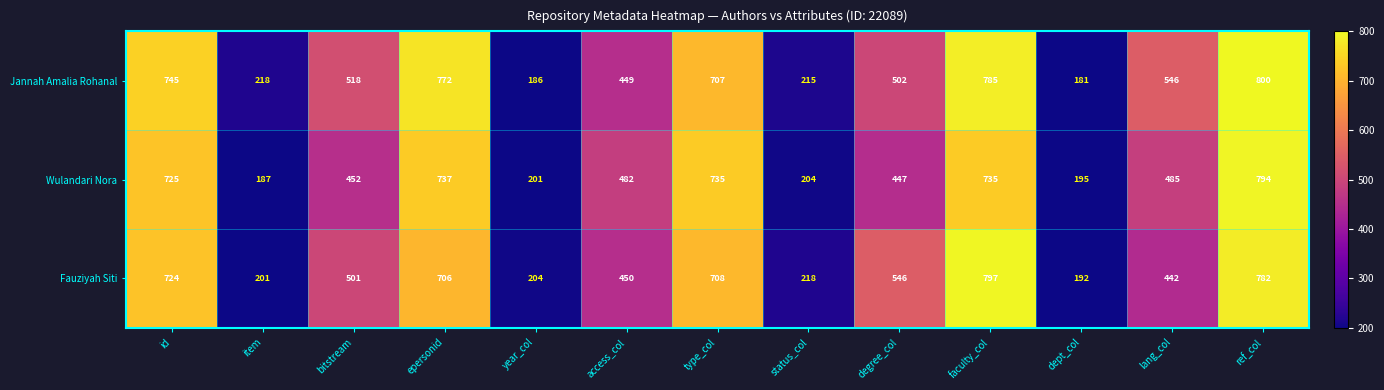

Which series has the largest total across all categories?

Jannah Amalia Rohanal